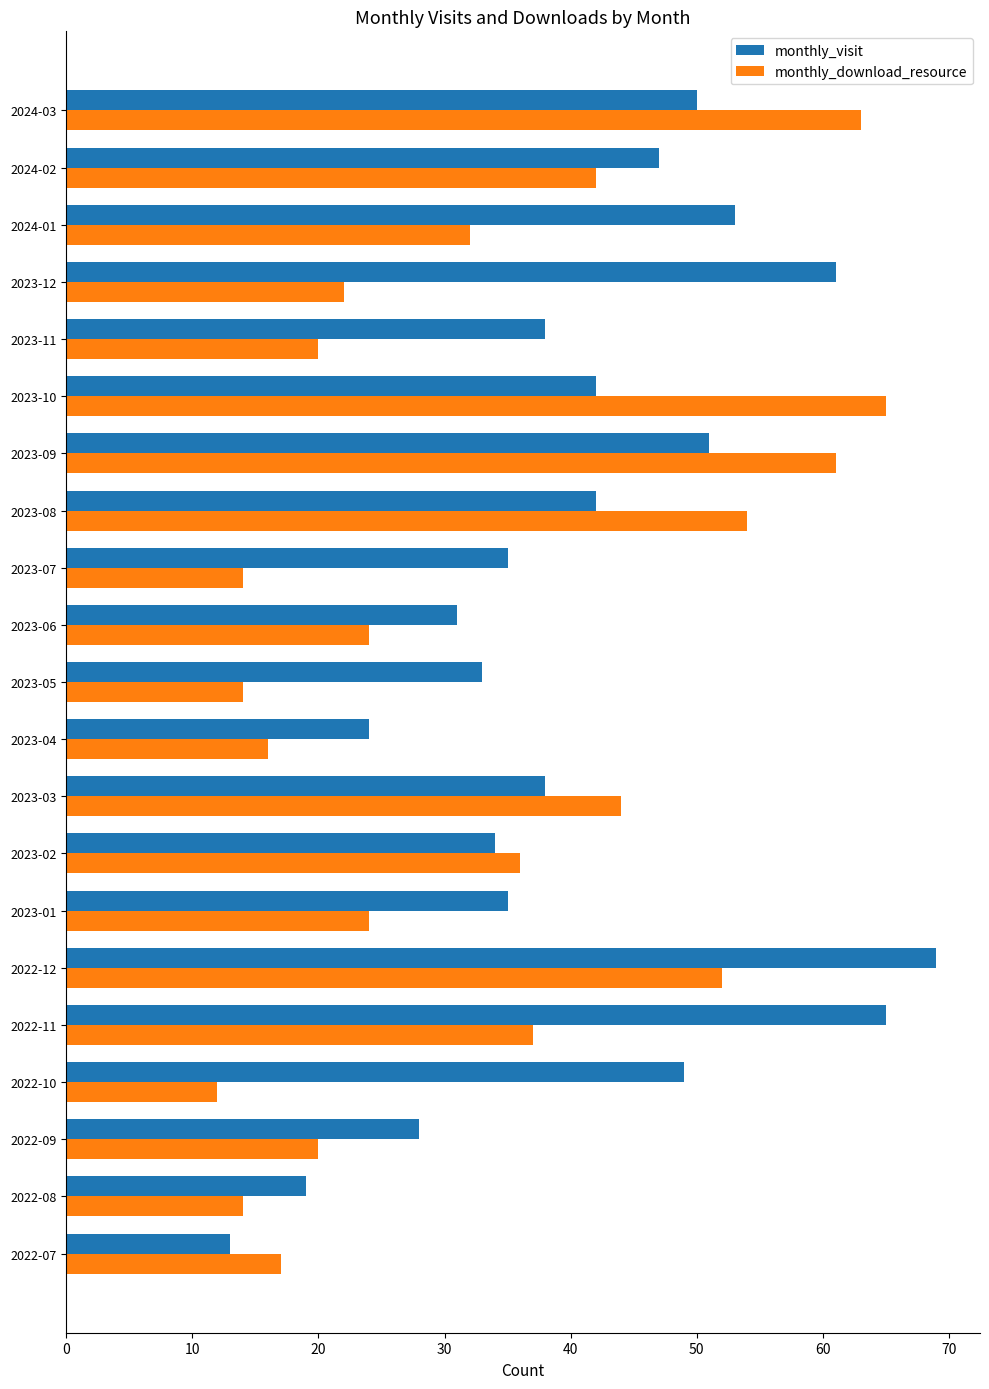

Is it true that monthly_visit equals 38 at 2023-11?

True